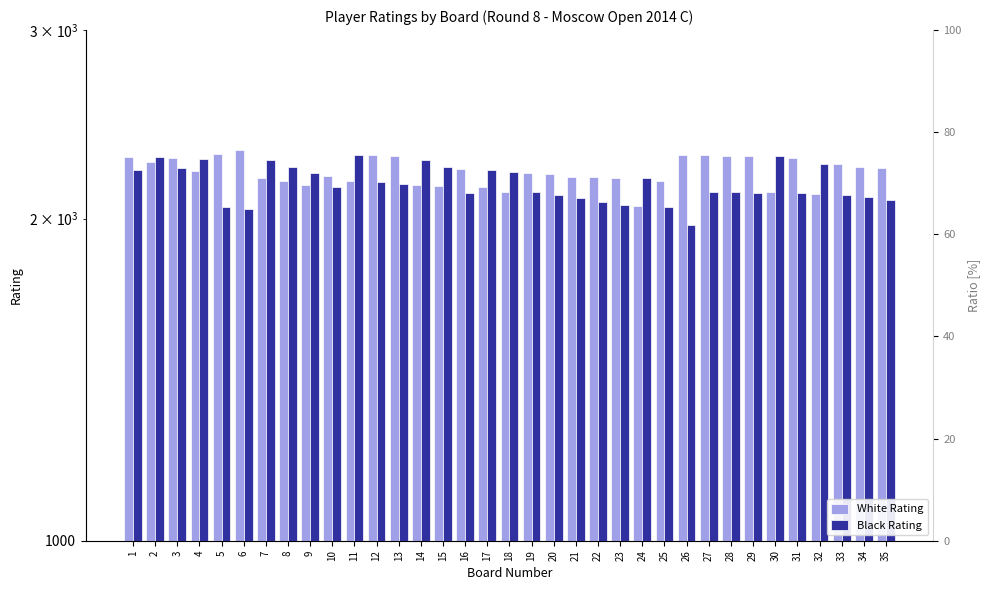

What is the average value of the White Rating series?

2213